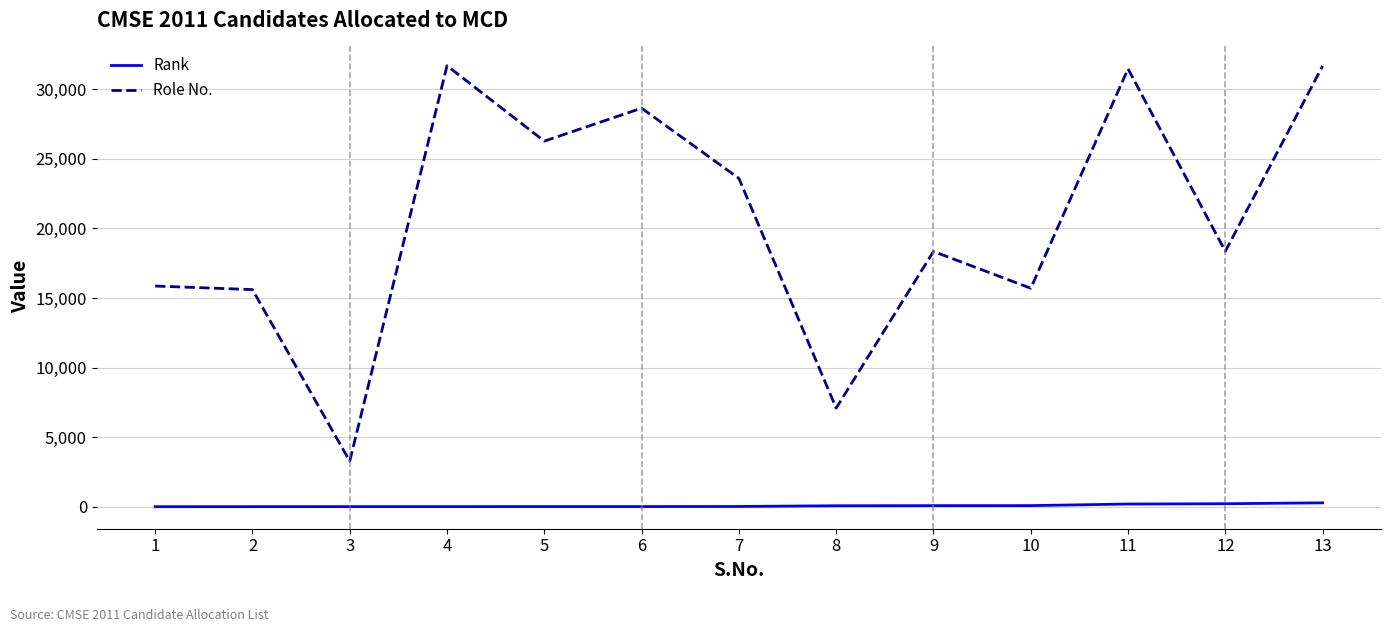

How many lines are shown in the chart?

2